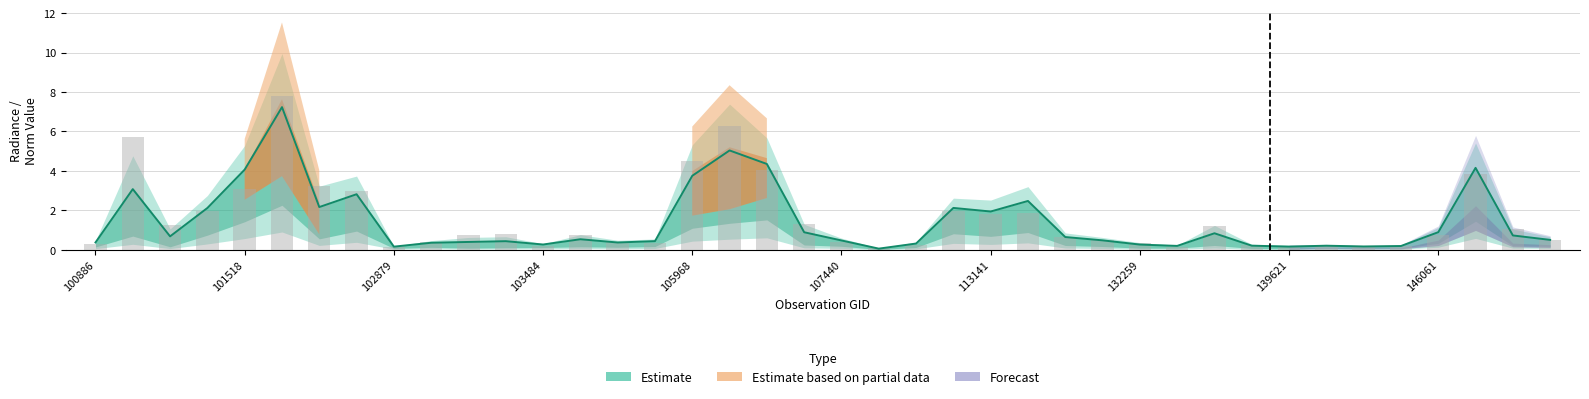

Which category has the highest value in the dnbrad series?

101640